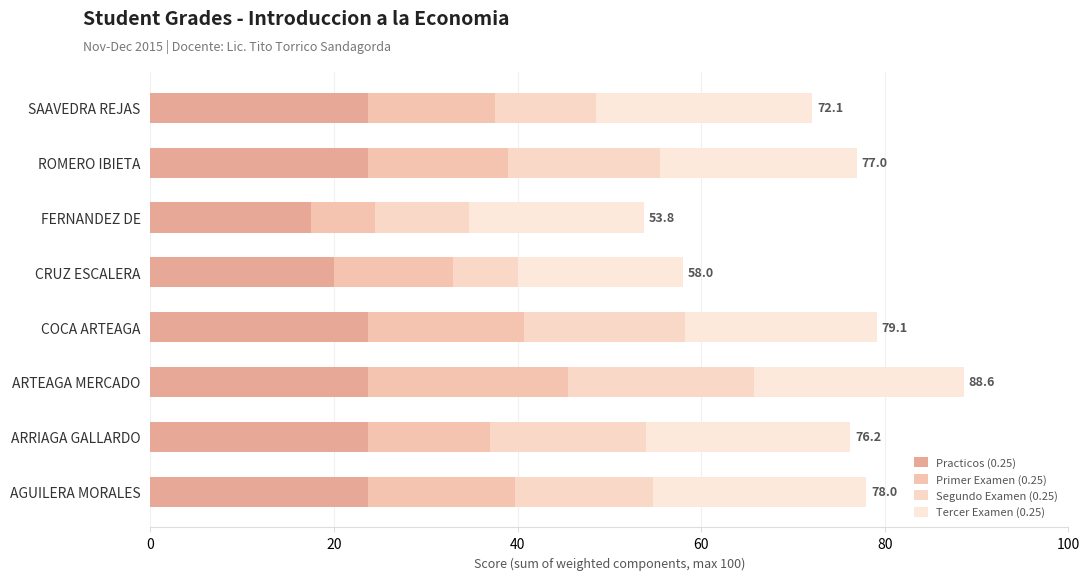

What is the average value of the Tercer Examen (0.25) series?

21.4